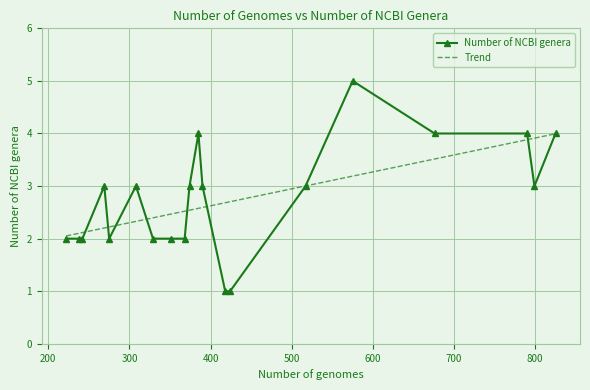

Rank the series by their maximum value, from highest to lowest.

Number of NCBI genera, Trend